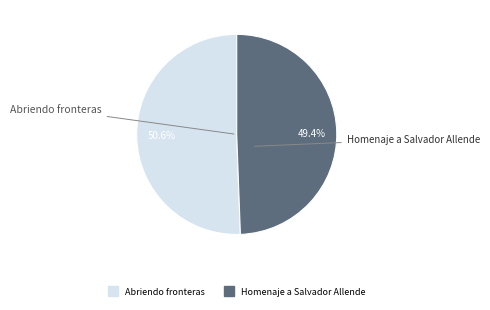

Which slice is the largest?

Abriendo fronteras